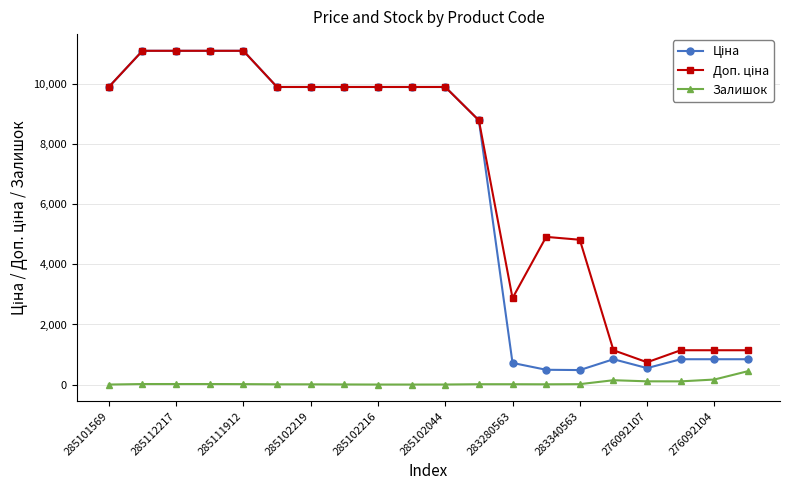

True or false: Залишок has more than 0 interior local peaks.

True